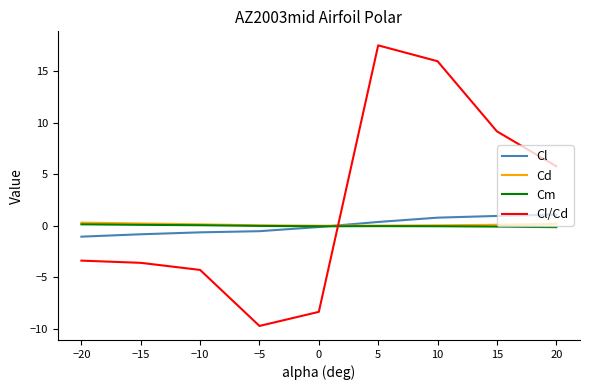

Is it true that Cl equals -0.6 at −10?

True